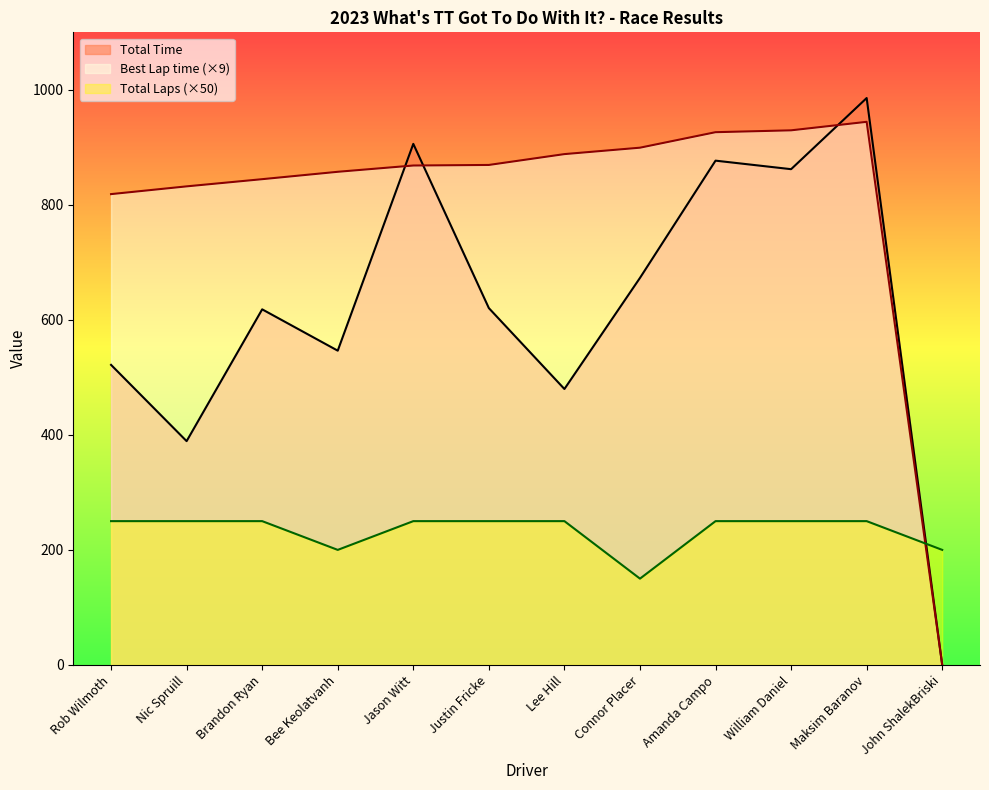

What are all the series names shown in the legend?

Total Time, Best Lap time (×9), Total Laps (×50)